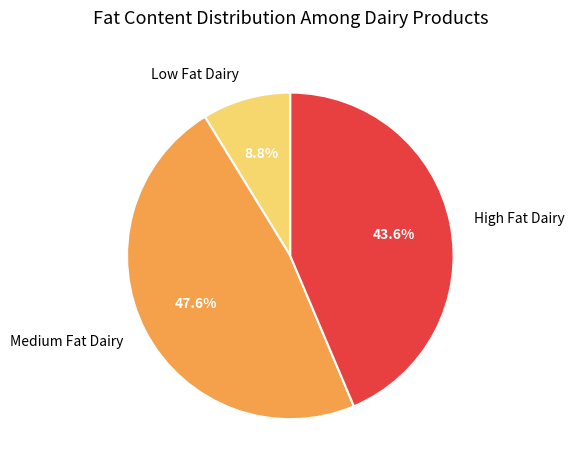

How many segments does this pie chart have?

3